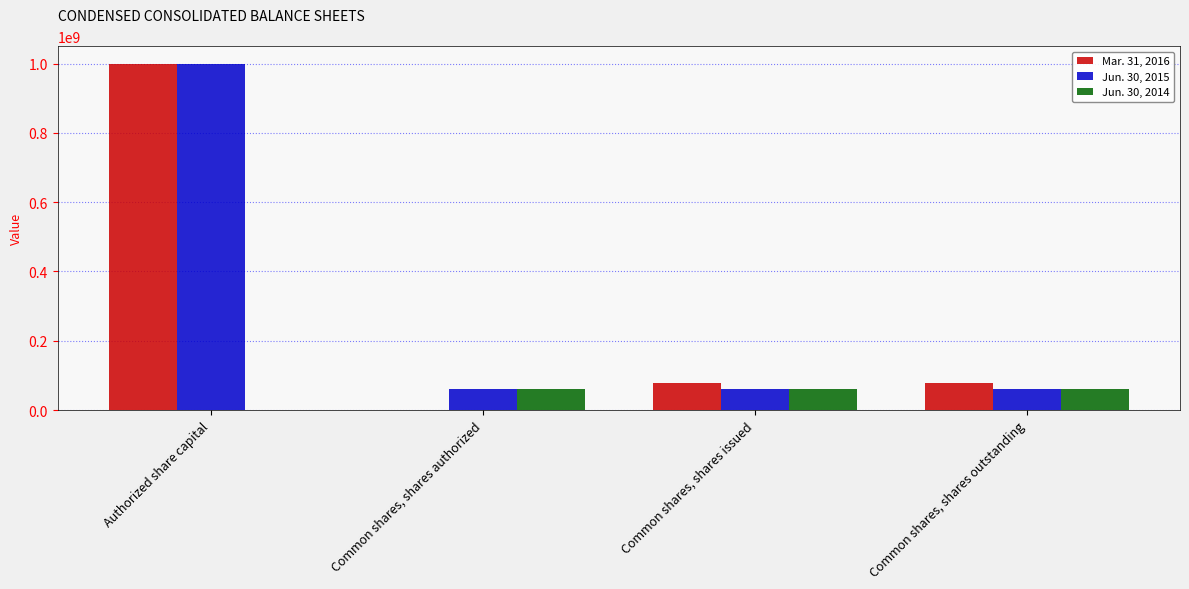

How many groups of bars are there?

4